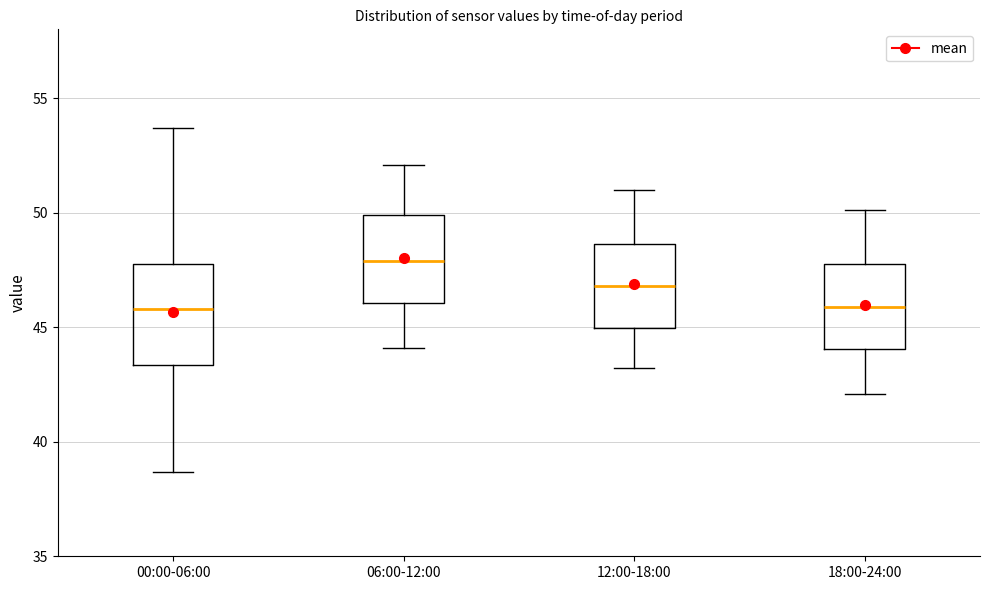

Reading left to right, transcribe this box plot: for each box, give where its median line is, the range the box spans, and where its two whiskers end, as read against the y-axis. The values are not printed on the chart, so give them approximately, as read against the axis.

00:00-06:00: median 46.0, box 43.5 to 47.5, whiskers 38.5 to 53.5
06:00-12:00: median 48.0, box 46.0 to 50.0, whiskers 44.0 to 52.0
12:00-18:00: median 47.0, box 45.0 to 48.5, whiskers 43.0 to 51.0
18:00-24:00: median 46.0, box 44.0 to 48.0, whiskers 42.0 to 50.0